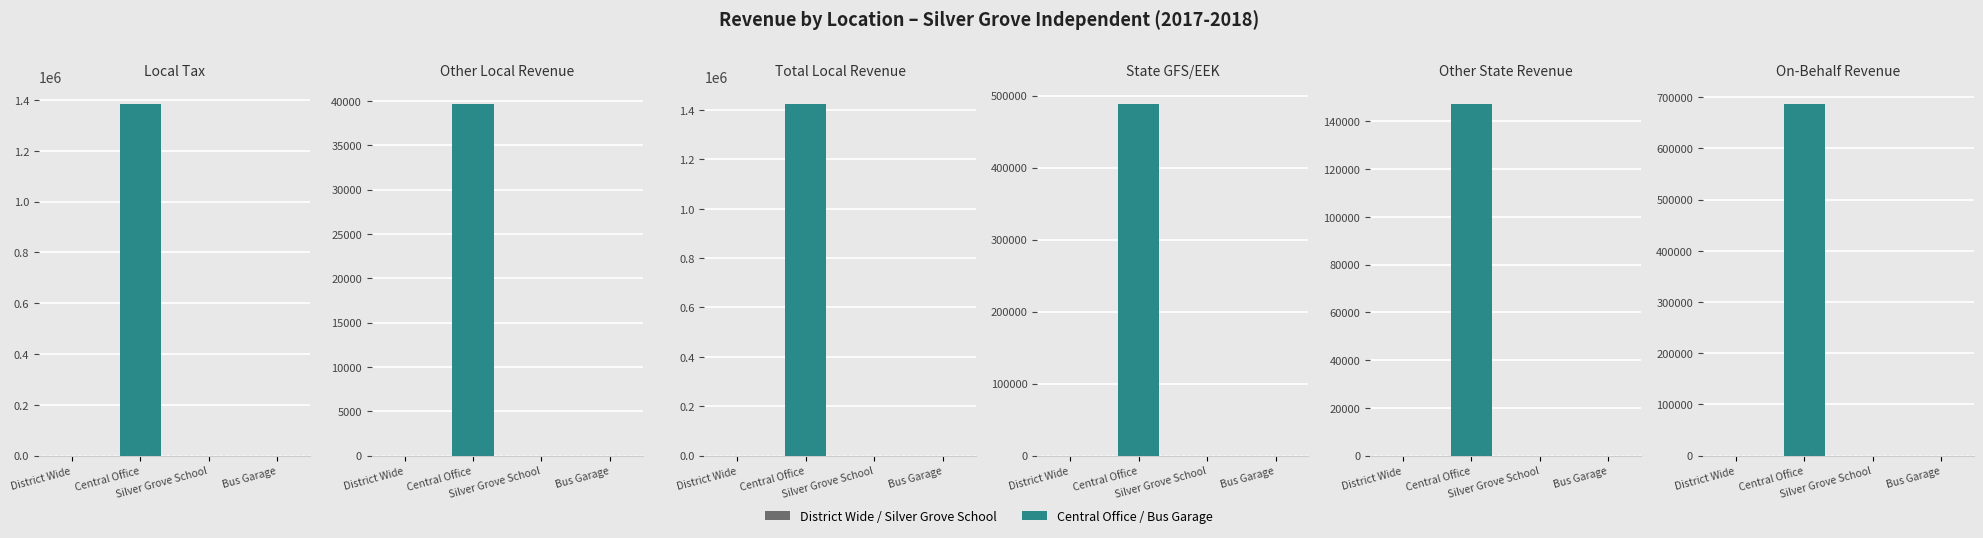

What is the difference between the maximum and minimum values in the LocalTax series?

1385420.4